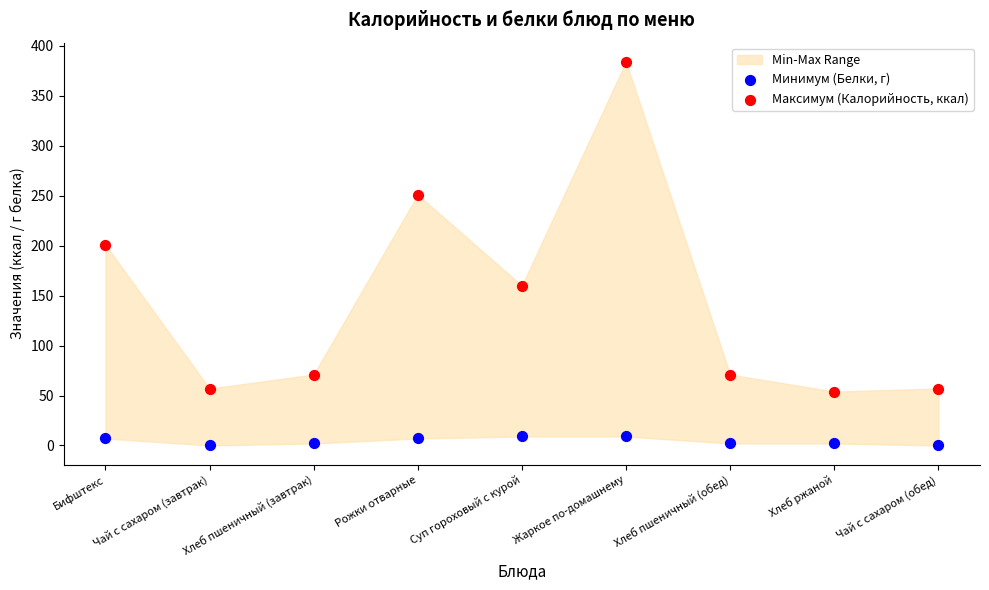

Which series has the largest Y range (max minus min)?

Максимум (Калорийность, ккал)